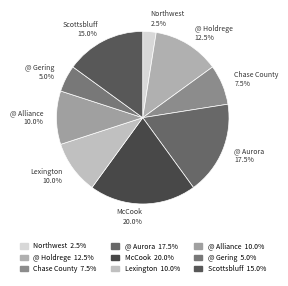

Is it true that Chase County is 1% of the pie?

False